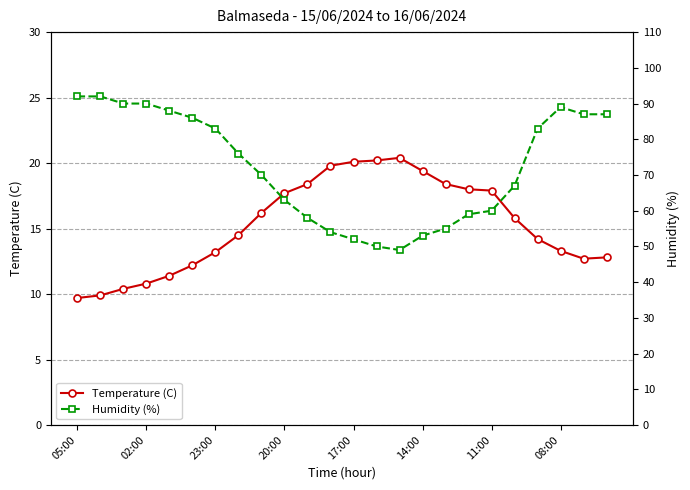

Is it true that Temperature (C) equals 9.7 at 05:00?

True